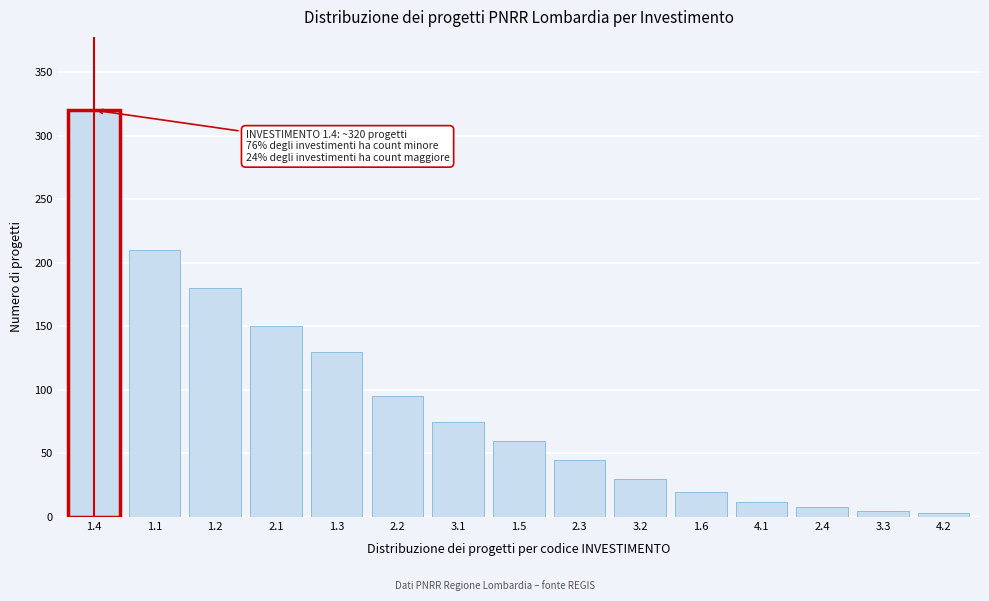

Reading left to right, list all the values displayed in this chart.

320	210	180	150	130	95	75	60	45	30	20	12	8	5	3